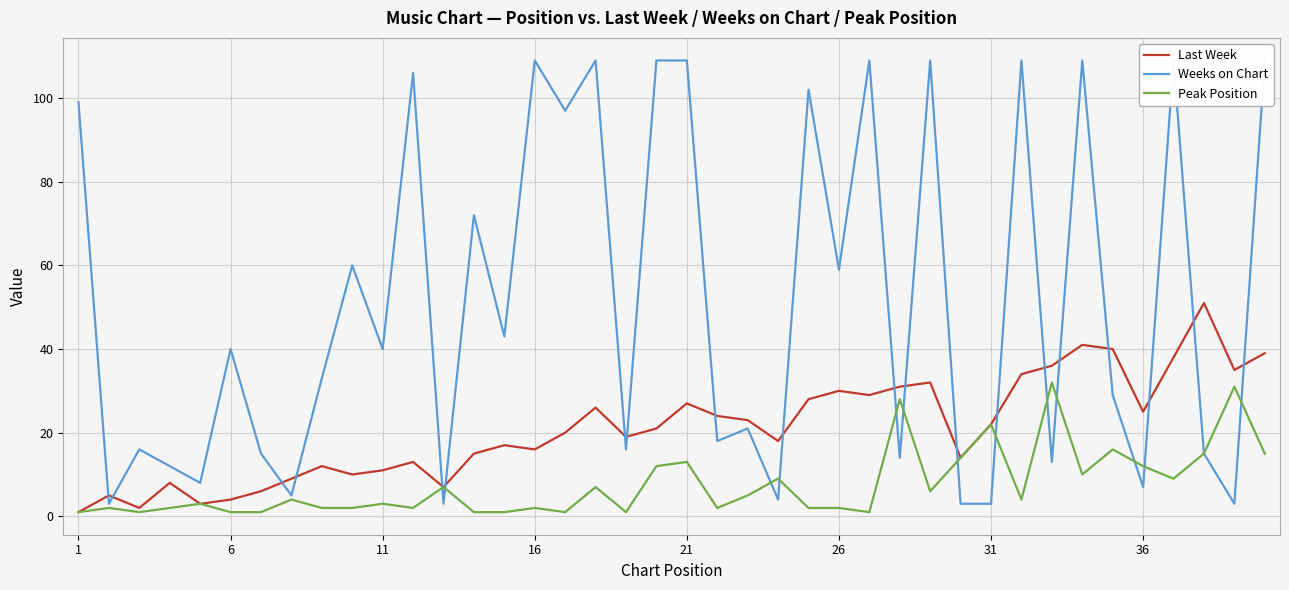

What is the maximum value for Peak Position?

32